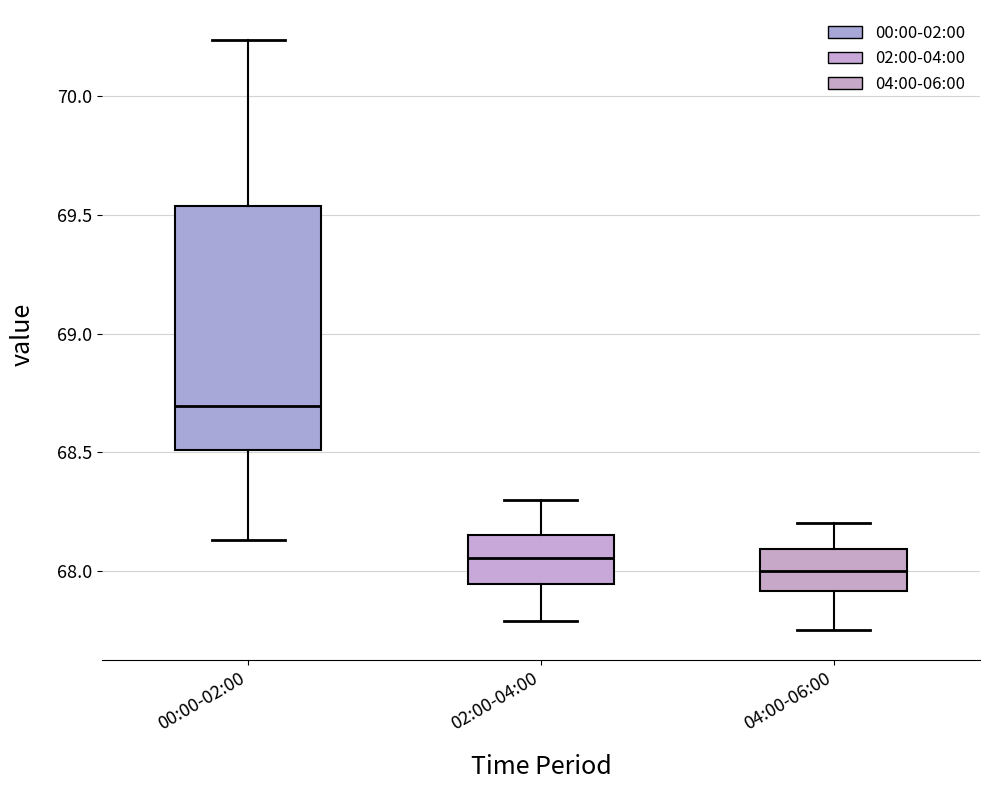

Where does the upper whisker of the box for 02:00-04:00 end on the y-axis? The values are not printed on the chart, so give them approximately, as read against the axis.

68.30